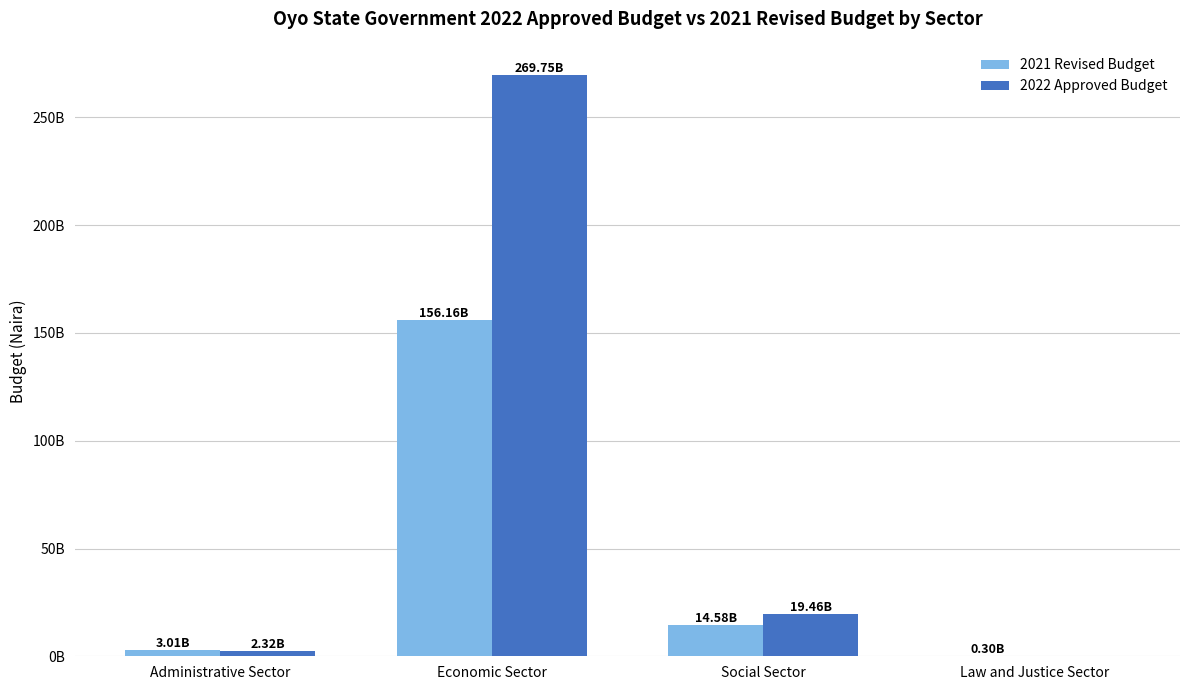

Reading left to right, what are all the values shown in this chart?

2021 Revised Budget: 3007850000.0	156164458133.7	14581351724.4	300000000.0
2022 Approved Budget: 2316650000.0	269747584187.5	19462090671.5	0.0